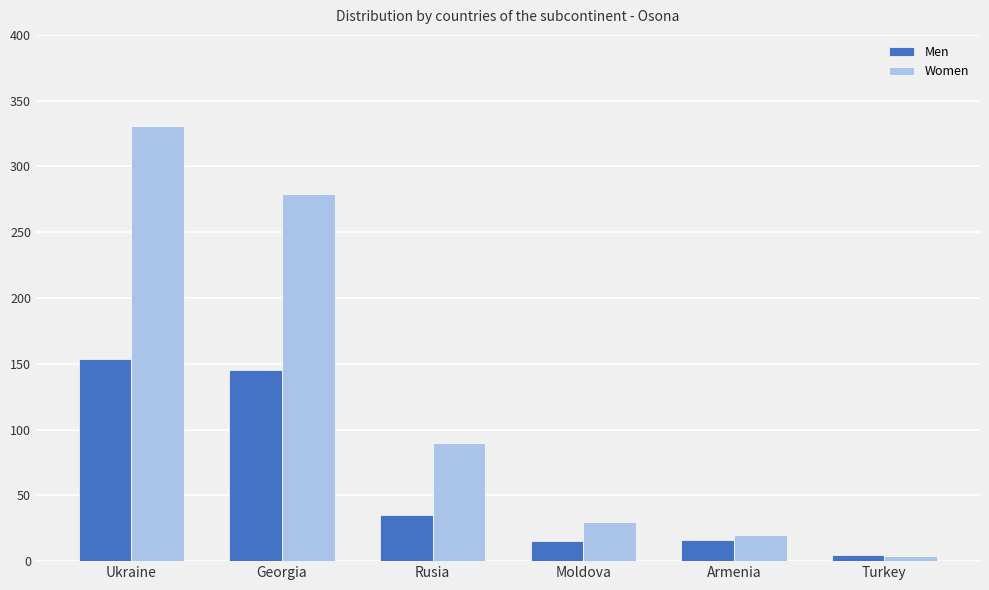

Rank the series by their average value, from lowest to highest.

Men, Women